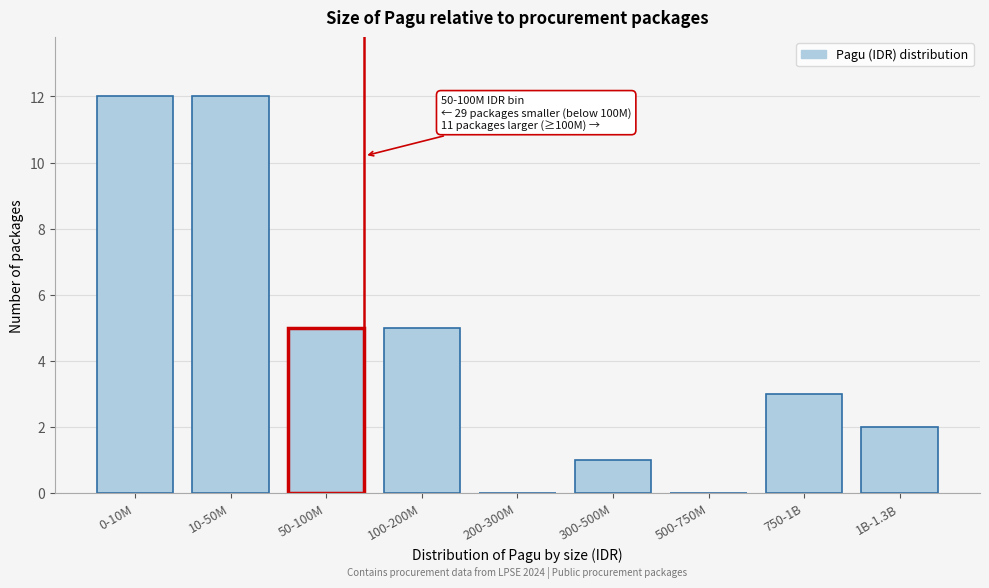

Reading left to right, what are all the values shown in this chart?

0-10M=12	10-50M=12	50-100M=5	100-200M=5	200-300M=0	300-500M=1	500-750M=0	750-1B=3	1B-1.3B=2